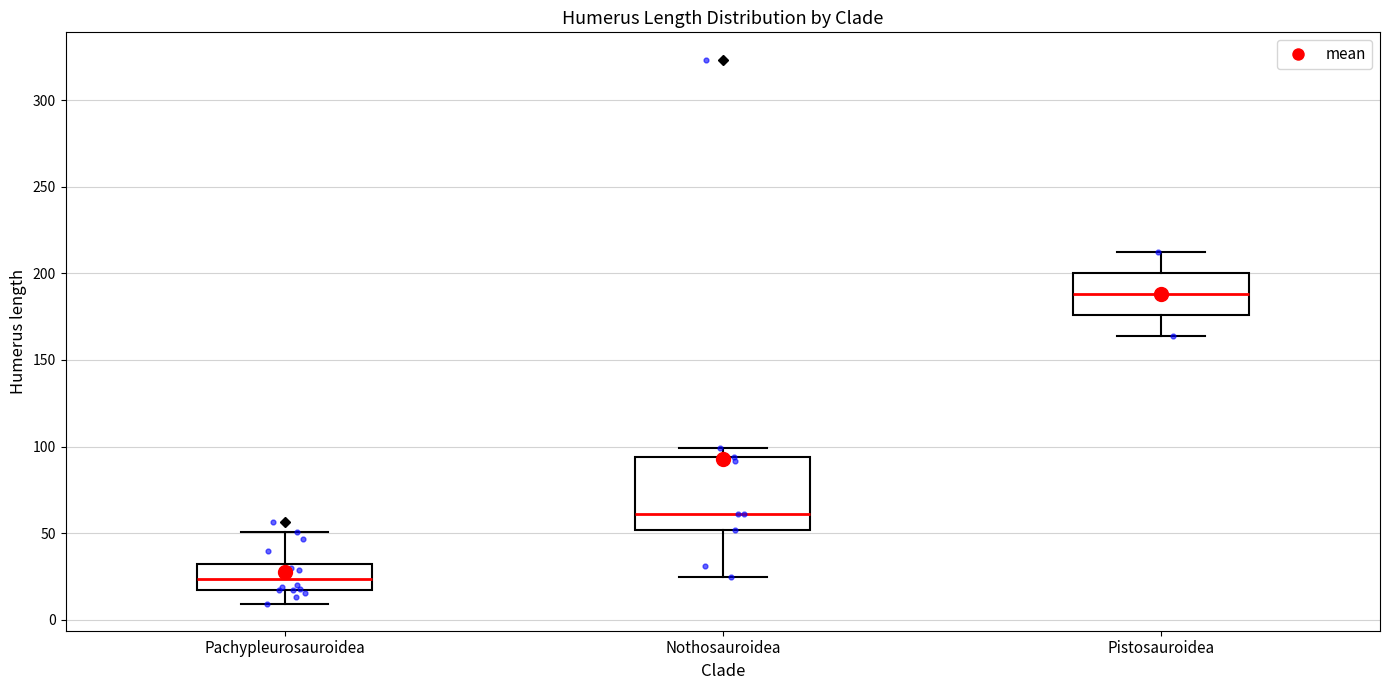

Reading left to right, transcribe this box plot: for each box, give where its median line is, the range the box spans, and where its two whiskers end, as read against the y-axis. The values are not printed on the chart, so give them approximately, as read against the axis.

Pachypleurosauroidea: median 25, box 15 to 30, whiskers 10 to 50
Nothosauroidea: median 60, box 50 to 95, whiskers 25 to 100
Pistosauroidea: median 190, box 175 to 200, whiskers 165 to 210